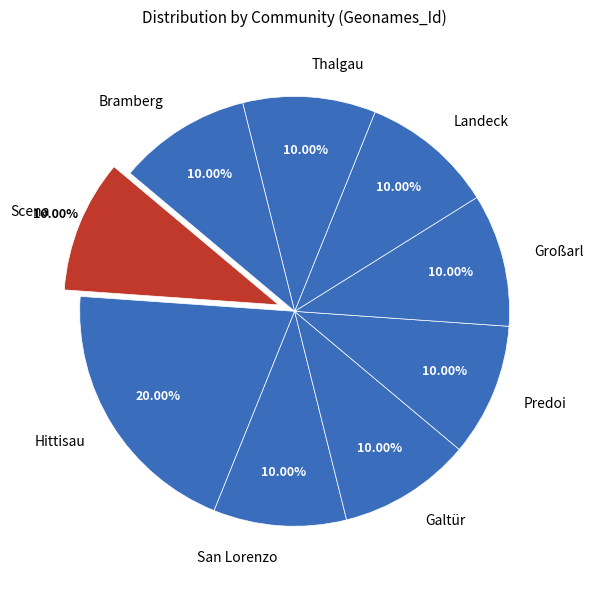

Is there any slice that represents more than half of the pie?

No